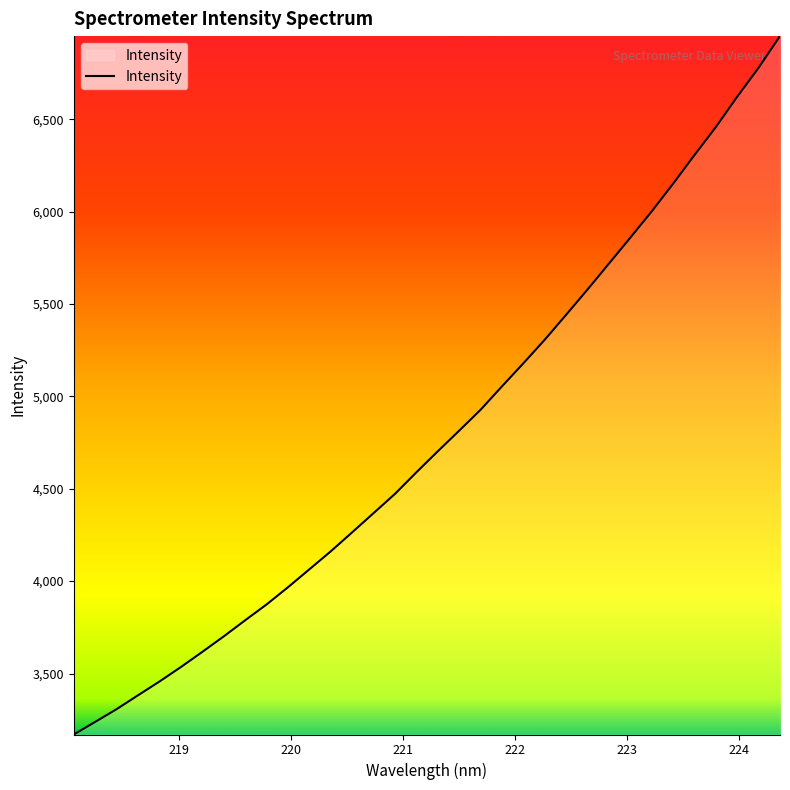

Reading left to right, list all the values displayed in this chart.

3169.9	3238.2	3307.2	3382.2	3456.8	3535.0	3617.1	3700.9	3788.1	3873.8	3966.9	4064.1	4161.5	4264.4	4368.4	4472.5	4589.2	4702.9	4814.5	4927.7	5054.5	5179.2	5307.0	5441.9	5578.8	5718.7	5859.2	6001.2	6151.0	6306.1	6457.7	6621.9	6778.6	6949.8